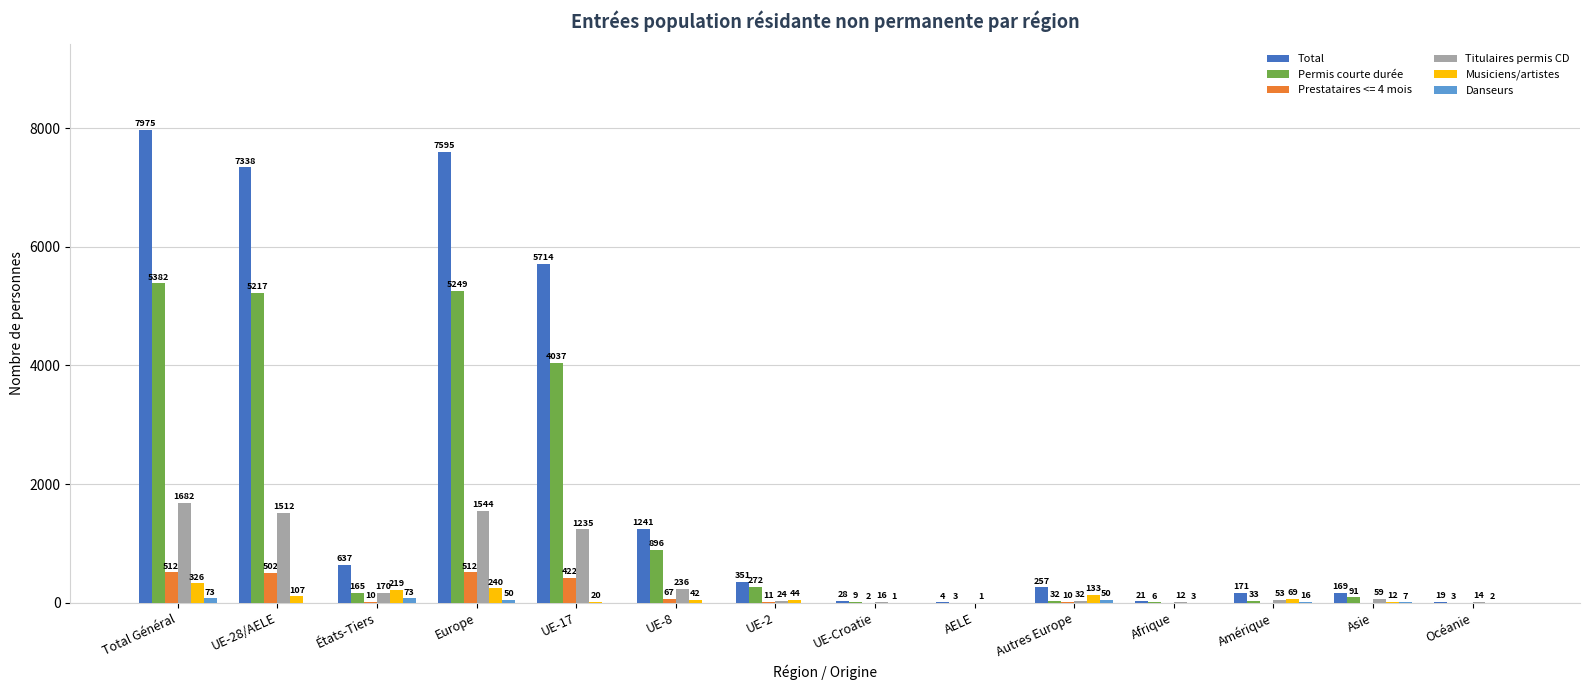

At which category is the sum across all series the highest?

Total Général